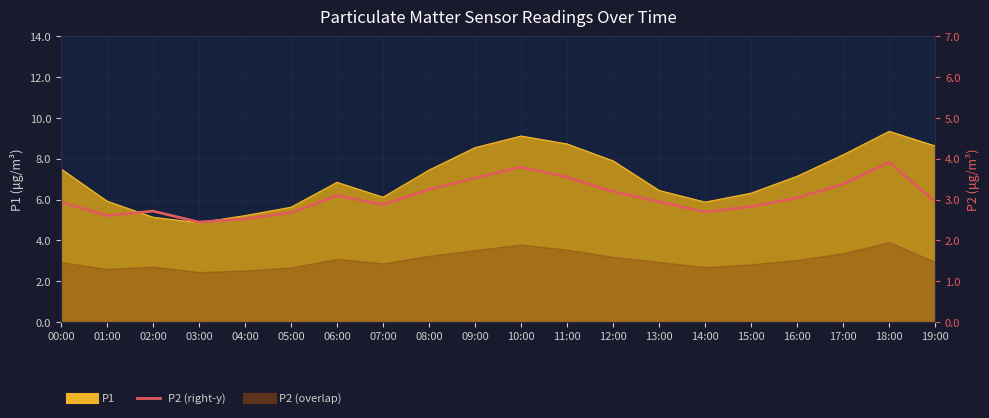

Which has a higher value, 03:00 or 14:00?

14:00